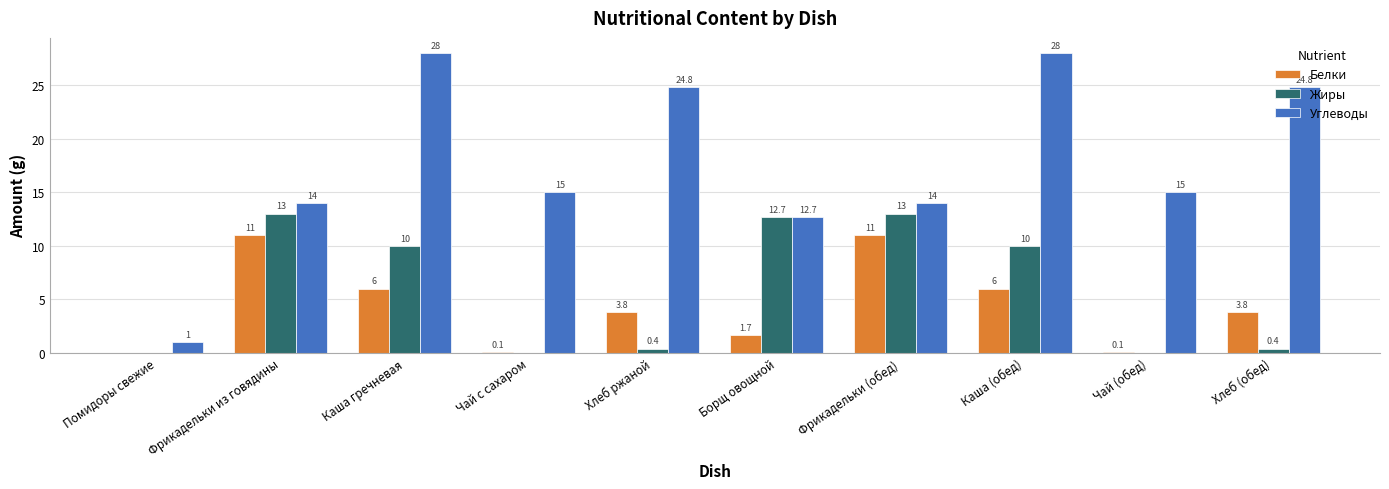

What is the total value across all series at Каша (обед)?

44.0